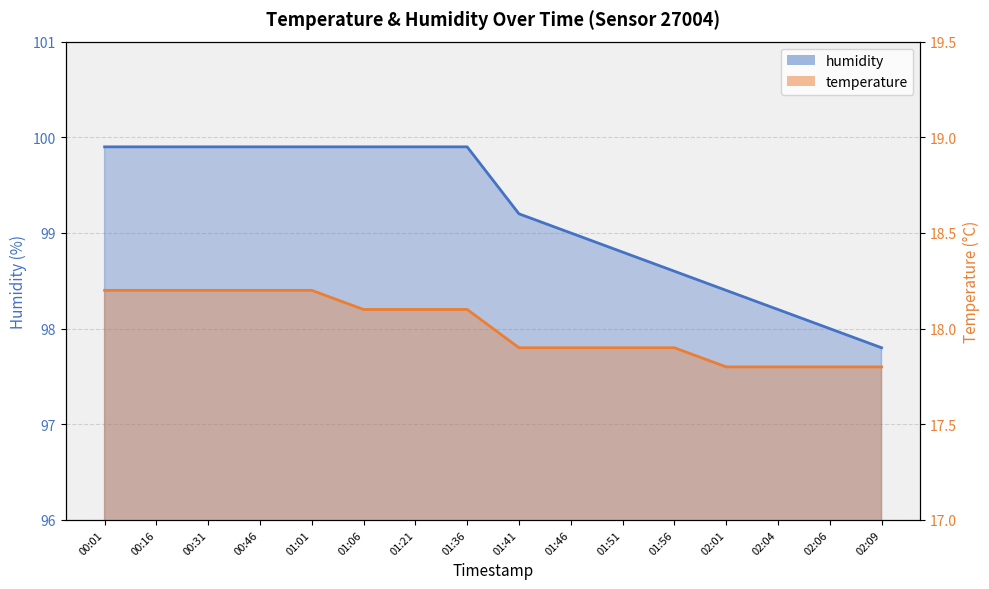

True or false: temperature and humidity intersect in this chart.

False